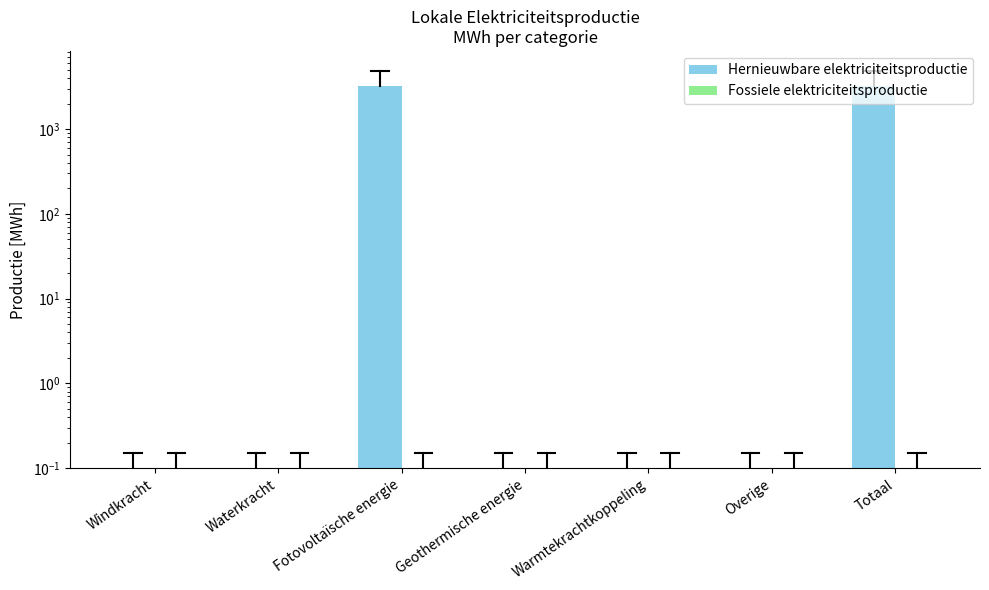

At which label is Hernieuwbare elektriciteitsproductie closest to 1621?

Windkracht